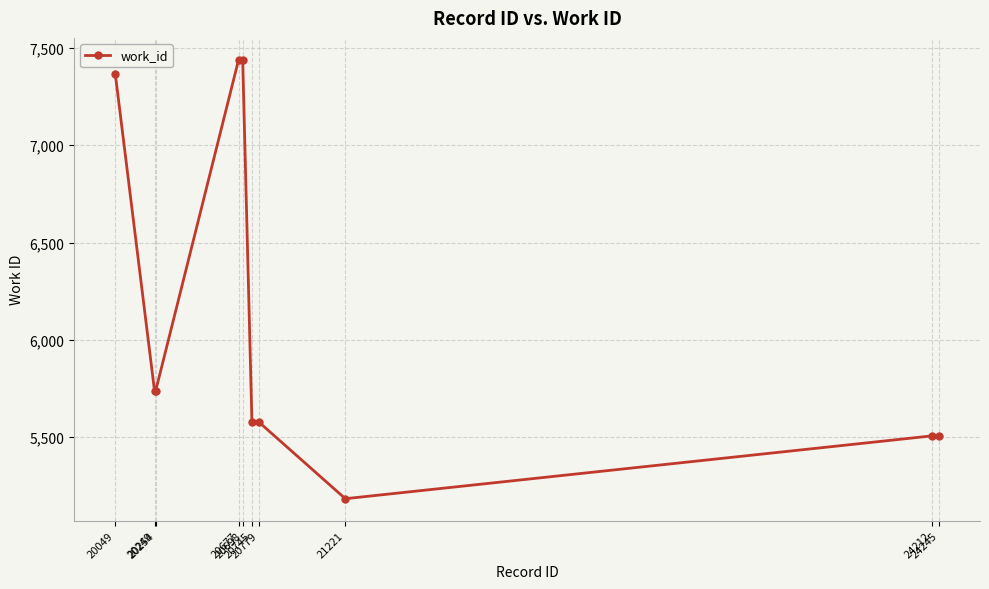

What is the difference between the maximum and second lowest values?

1932